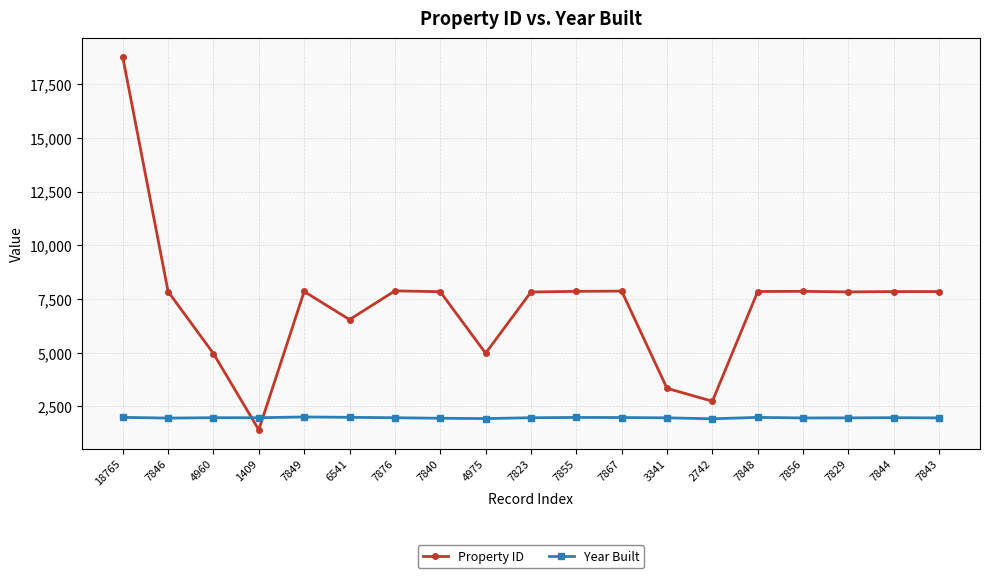

Is this an area chart (filled region under the line)?

No